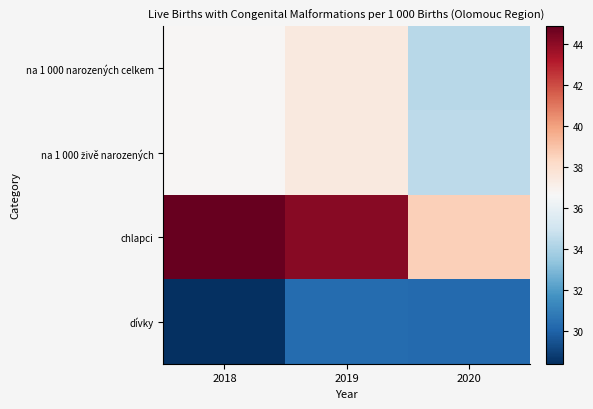

What is the spread (max minus min) of values at 2020?

8.4